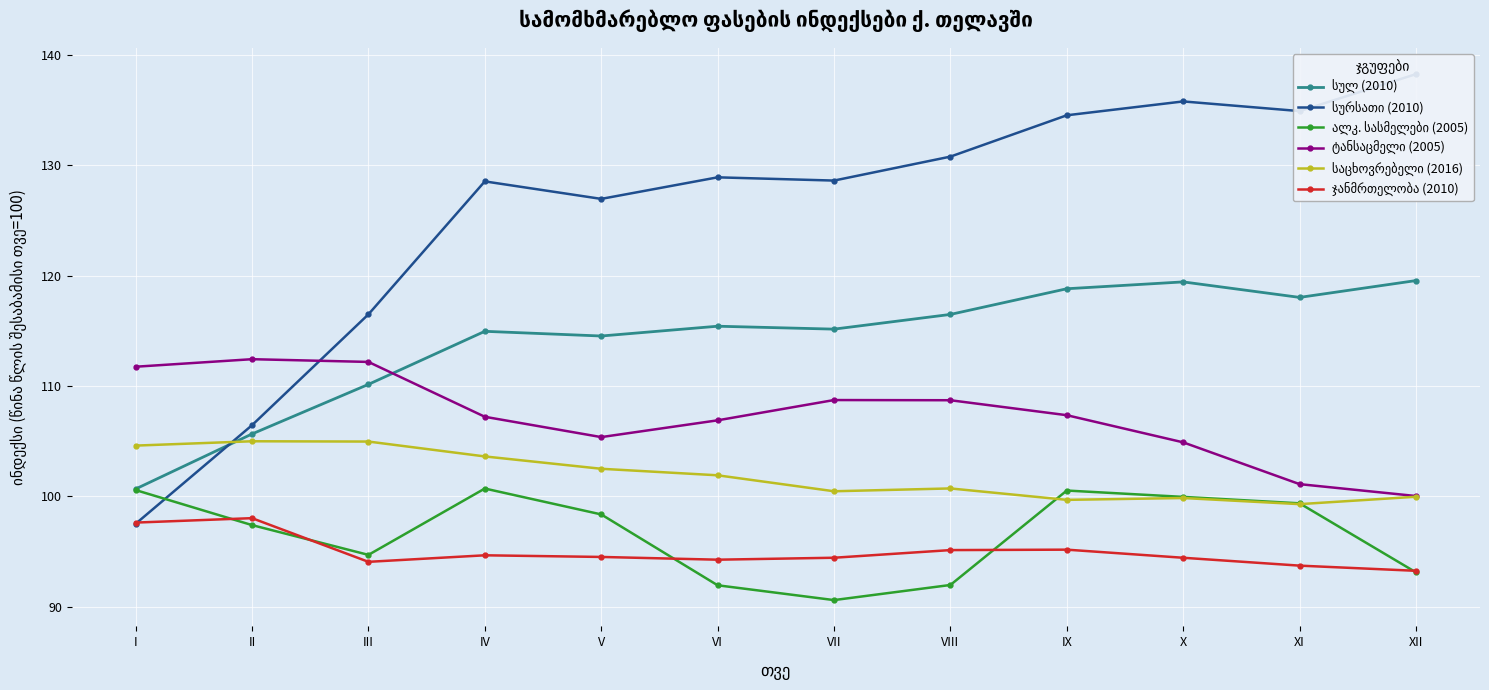

At which label is ტანსაცმელი (2005) closest to 106?

V